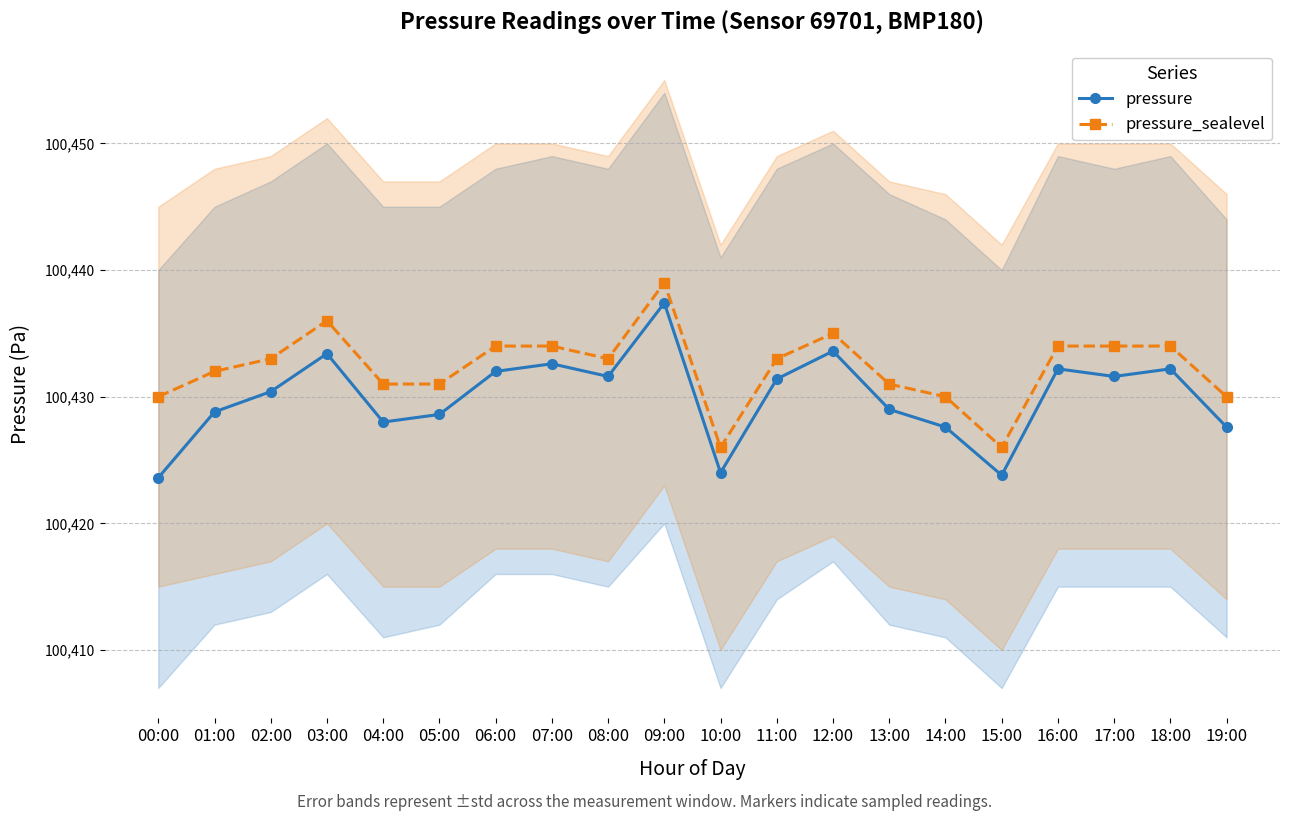

Which series changed the most between 13:00 and 18:00?

pressure